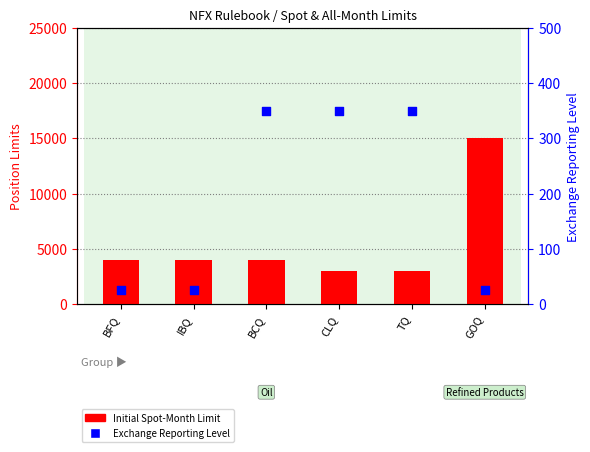

What is the total value across all series at TQ?

3350